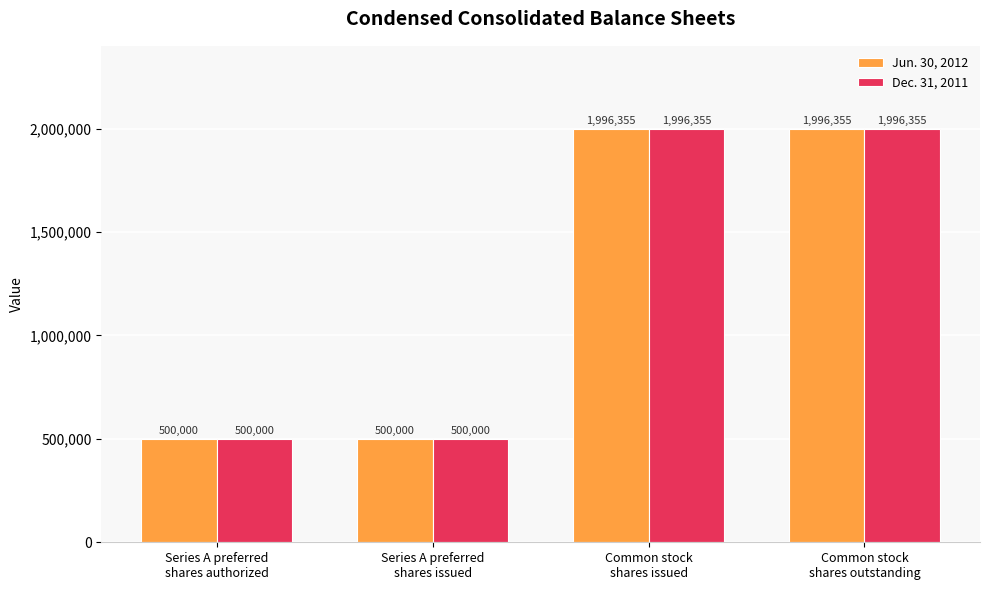

What position from the right is Common stock
shares issued?

2